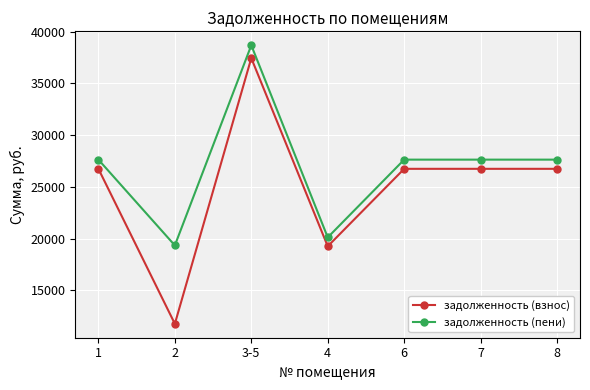

True or false: задолженность (пени) has more than 0 points higher than both neighbors.

True